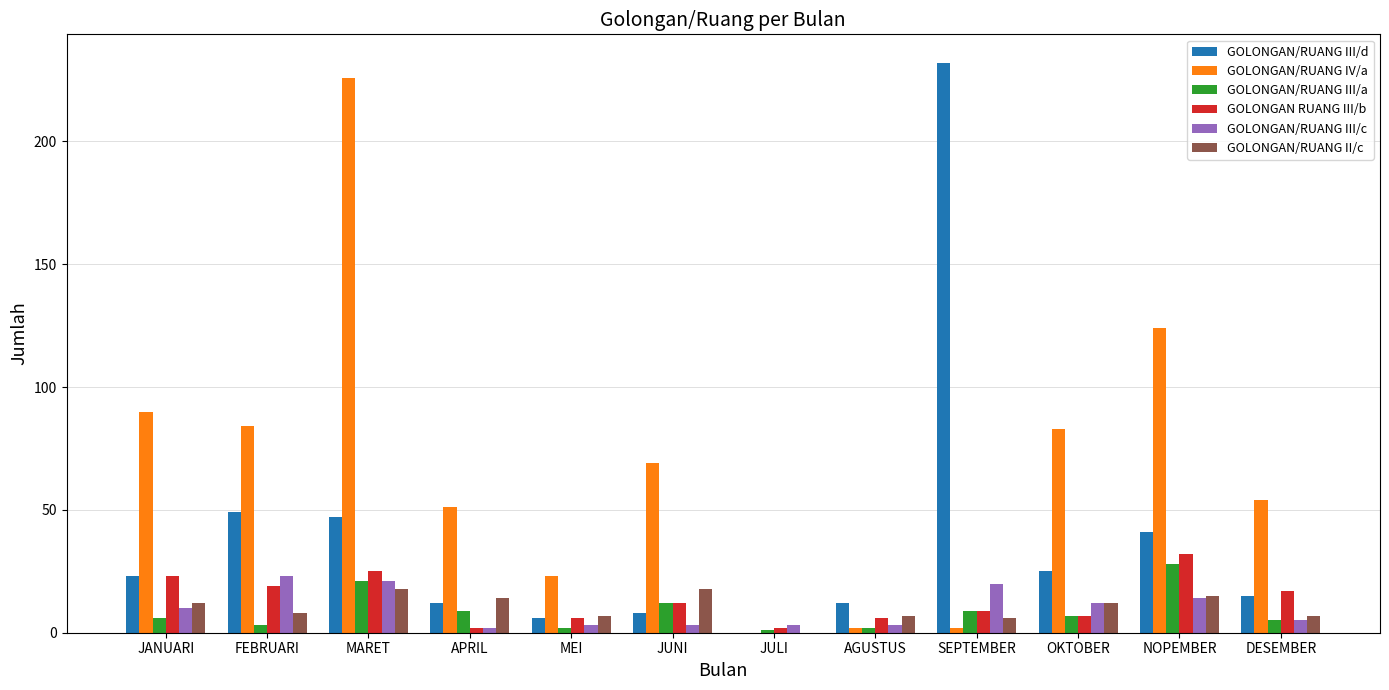

Which series has the largest total across all categories?

GOLONGAN/RUANG IV/a